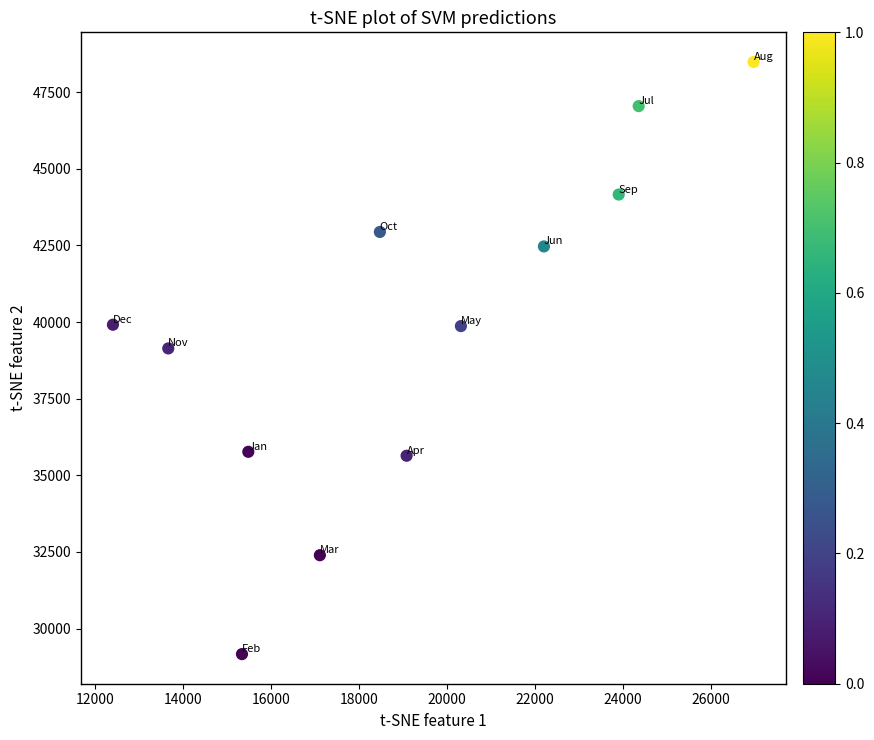

What is the range of Y values (max minus min)?

19323.4